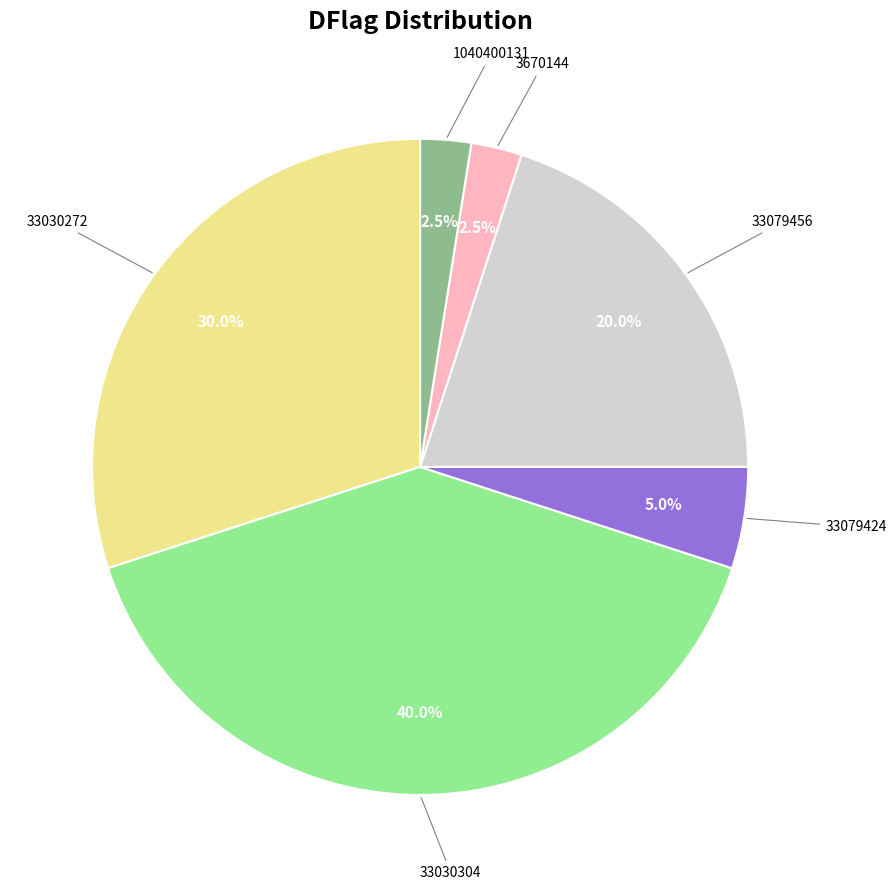

Which category has the biggest portion of the pie?

33030304